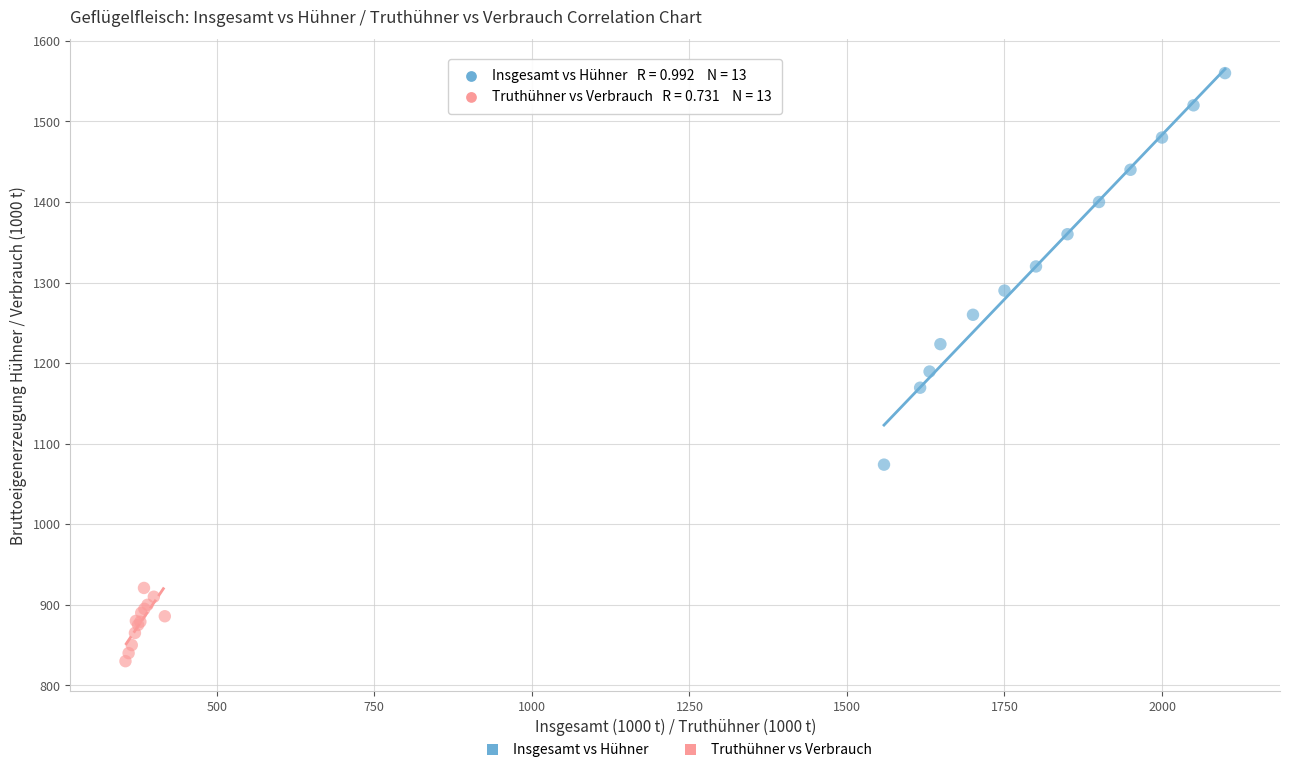

Which series reaches the minimum Y coordinate?

Truthühner vs Verbrauch